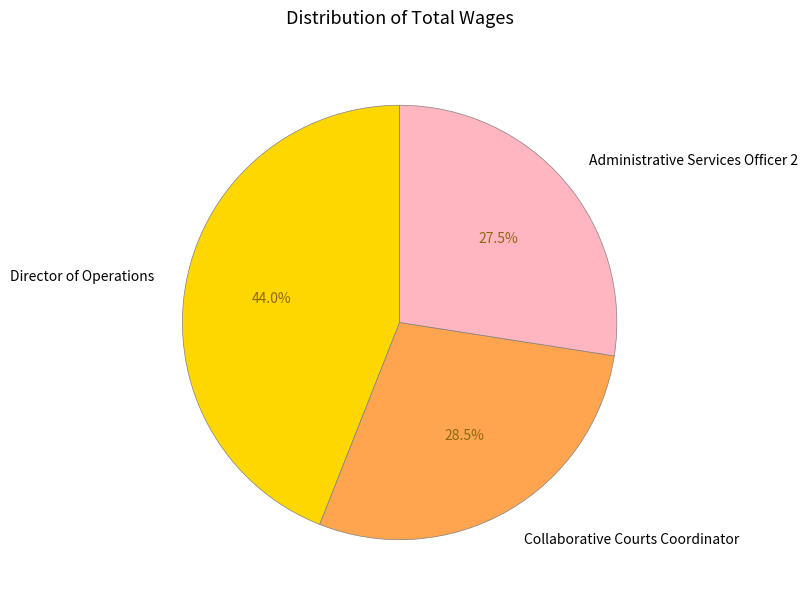

True or false: Collaborative Courts Coordinator accounts for 37% of the total.

False